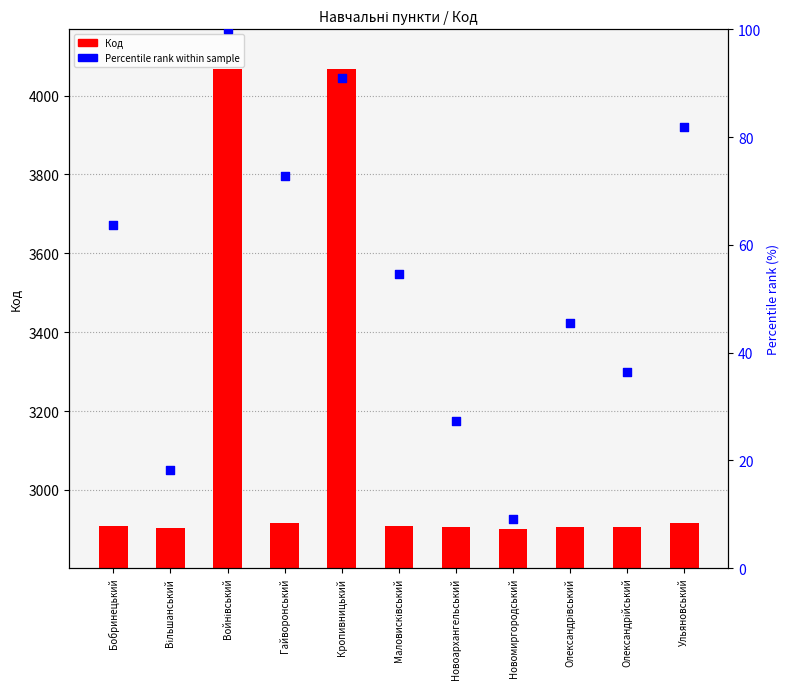

What are all the series names shown in the legend?

Код, Percentile rank